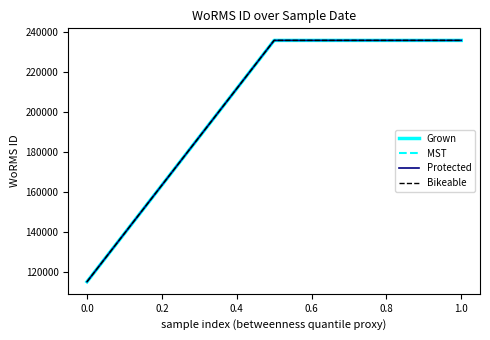

Does the chart have visible grid lines?

No